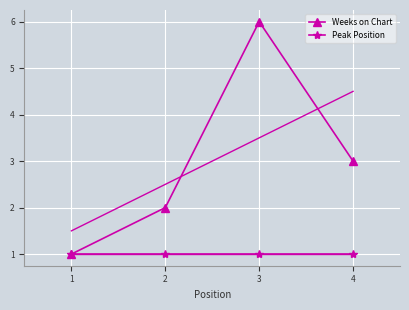

At which category does the chart reach its minimum across all series?

1